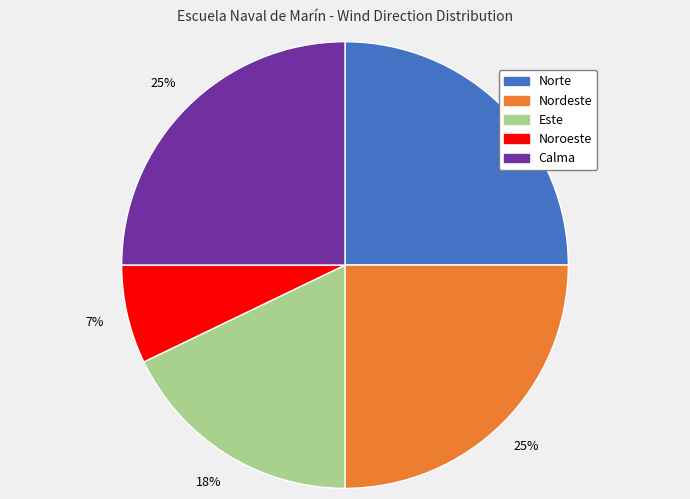

Do Calma and Este together represent more than half of the pie?

No